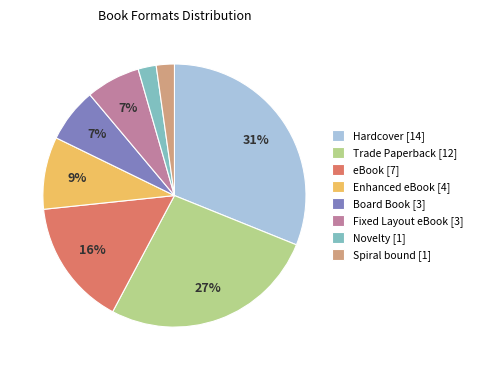

To the nearest percent, what percentage of the pie is Enhanced eBook [4]?

9%